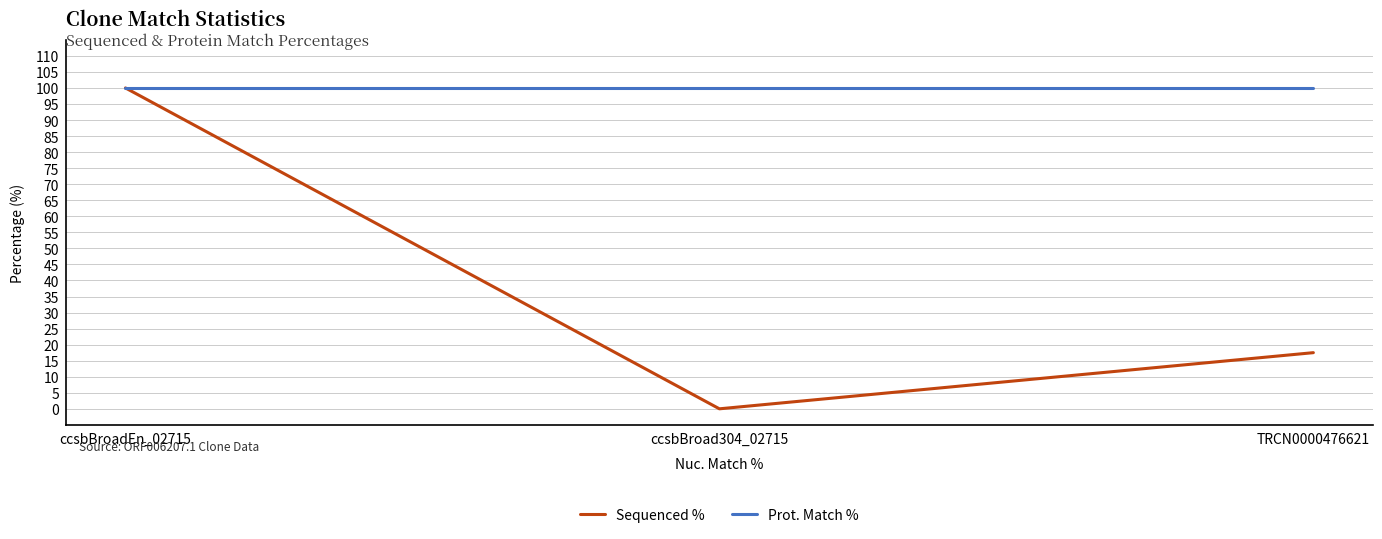

Reading right to left, transcribe all the data shown in this chart.

Sequenced %: 17.5	0.0	100.0
Prot. Match %: 100.0	100.0	100.0